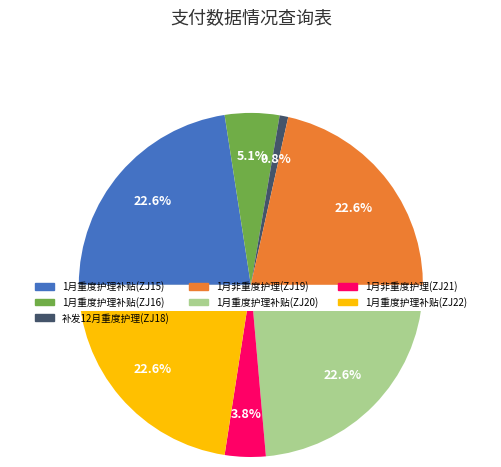

How much of the chart is everything except ZJ440204240116000016?

94.9%